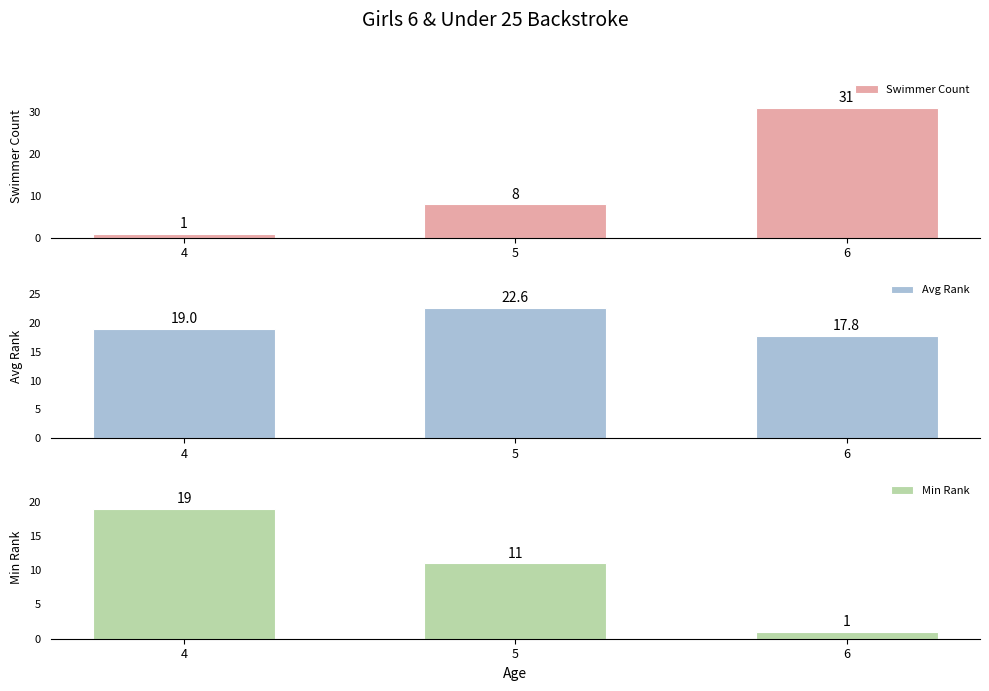

Which category has the lowest value across all series?

4